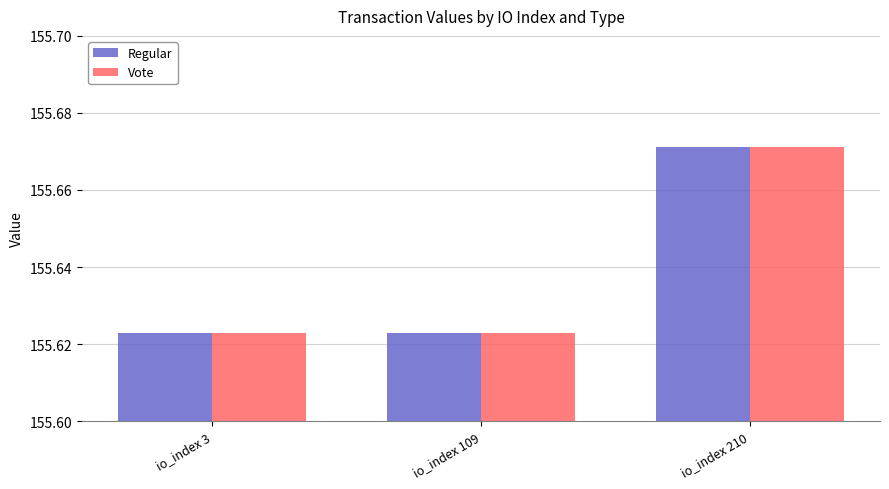

How many categories are shown in the chart?

3